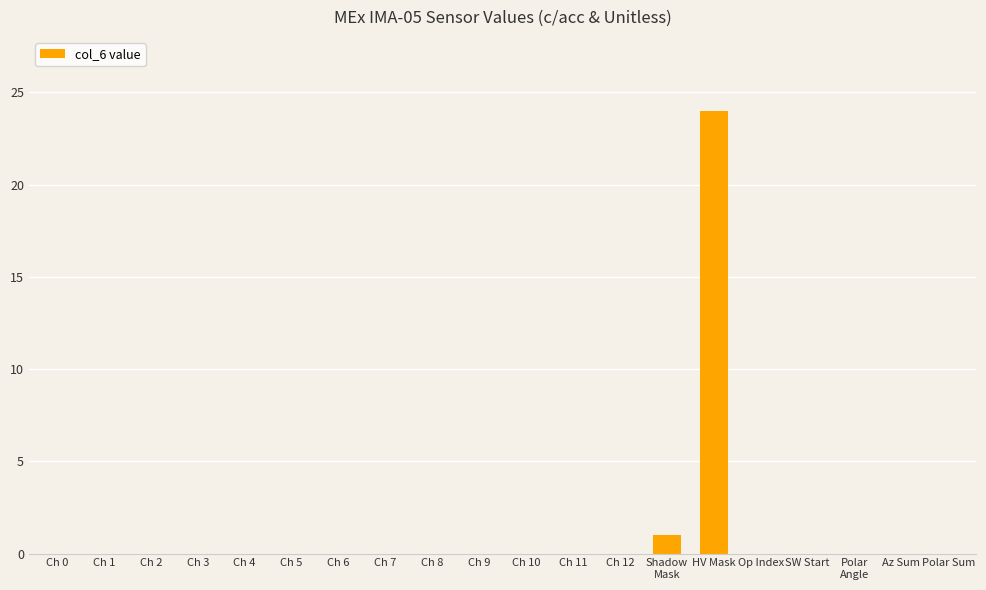

What is the maximum value shown in the chart?

24